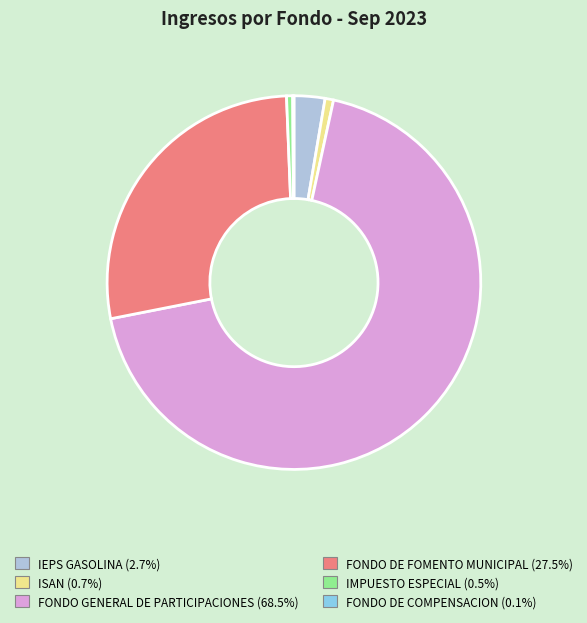

The ISAN slice represents 1% of the pie. True or false?

True